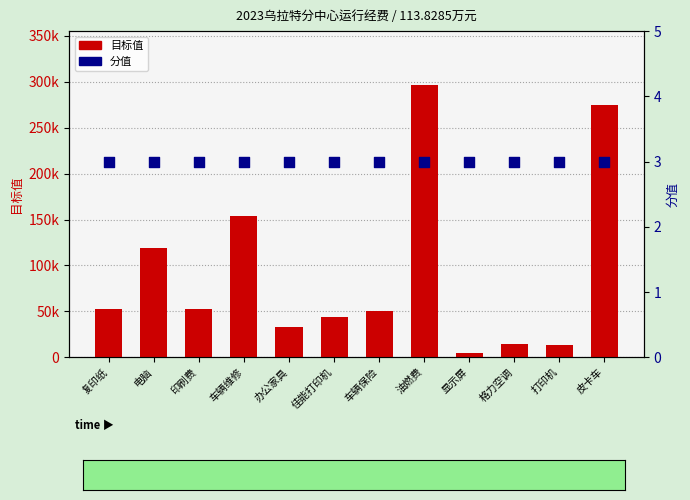

At how many categories does at least one series exceed 18988?

9